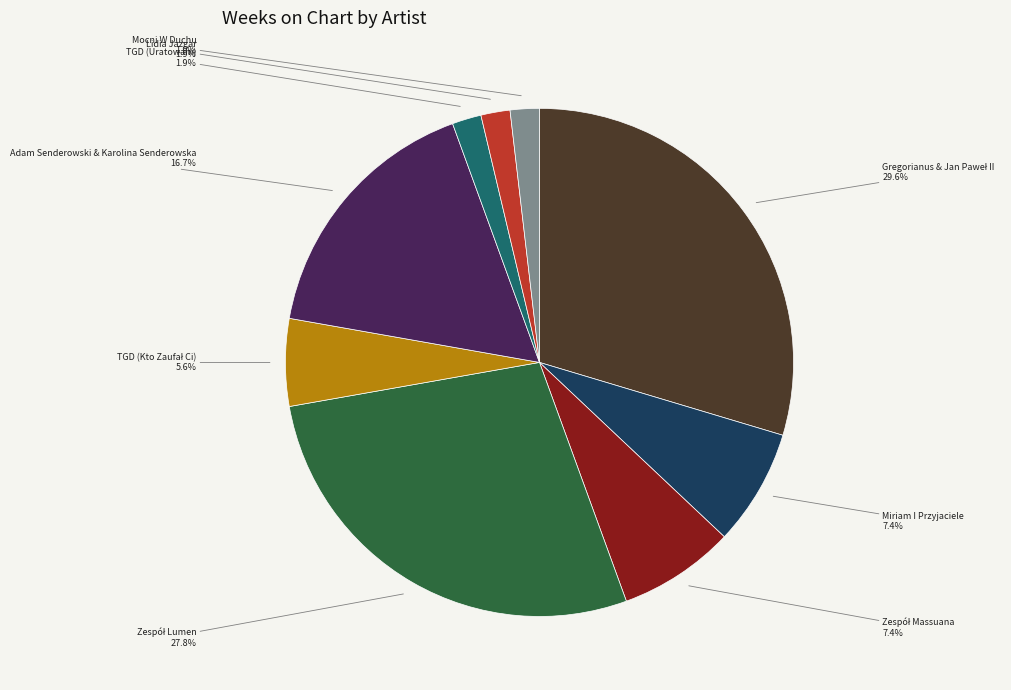

Is there a majority slice in this chart?

No